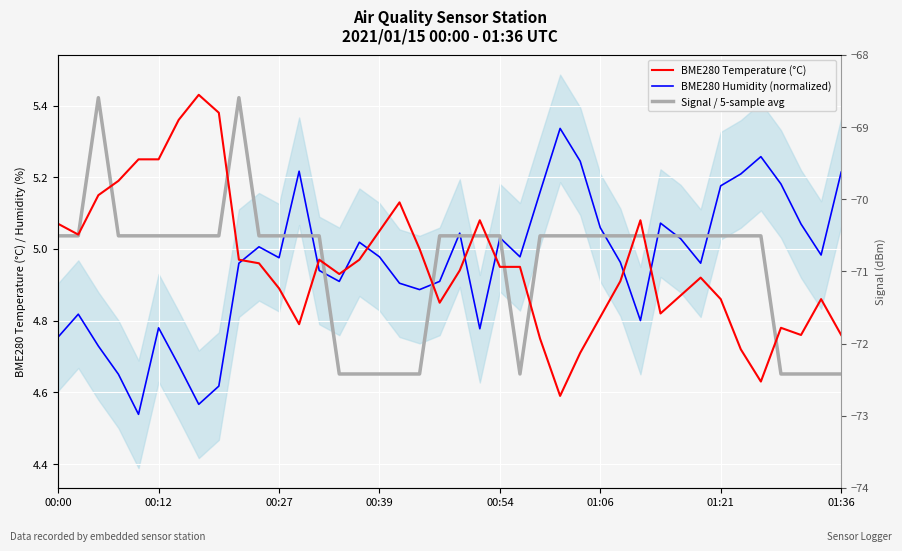

True or false: Signal / 5-sample avg and BME280 Humidity (normalized) intersect in this chart.

True